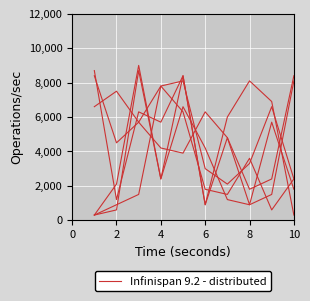

How many points are lower than both their immediate neighbors (excluding endpoints)?

1